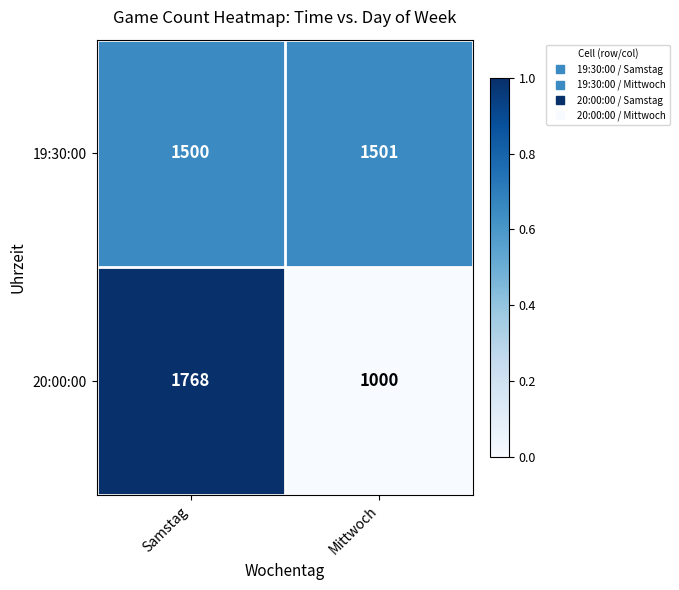

What is the total value across all series at Mittwoch?

2501